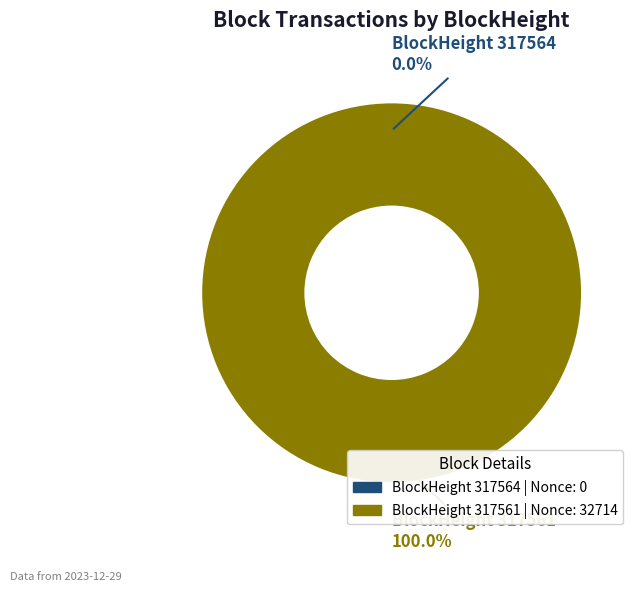

What is the total percentage of 317564 and 317561?

100.0%